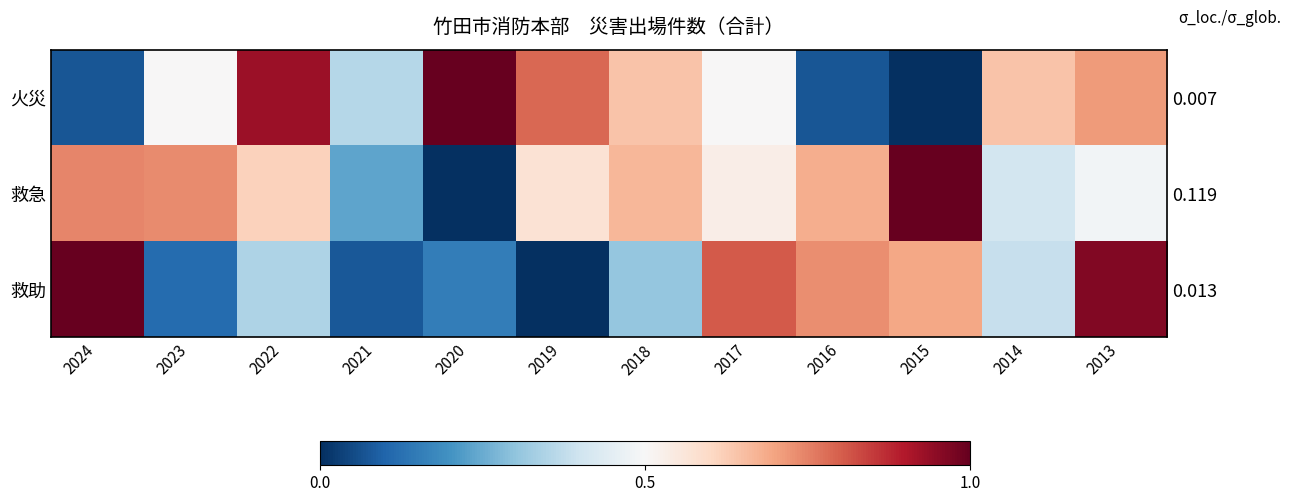

The 救急 series shows 0.8 at 2017. True or false?

False